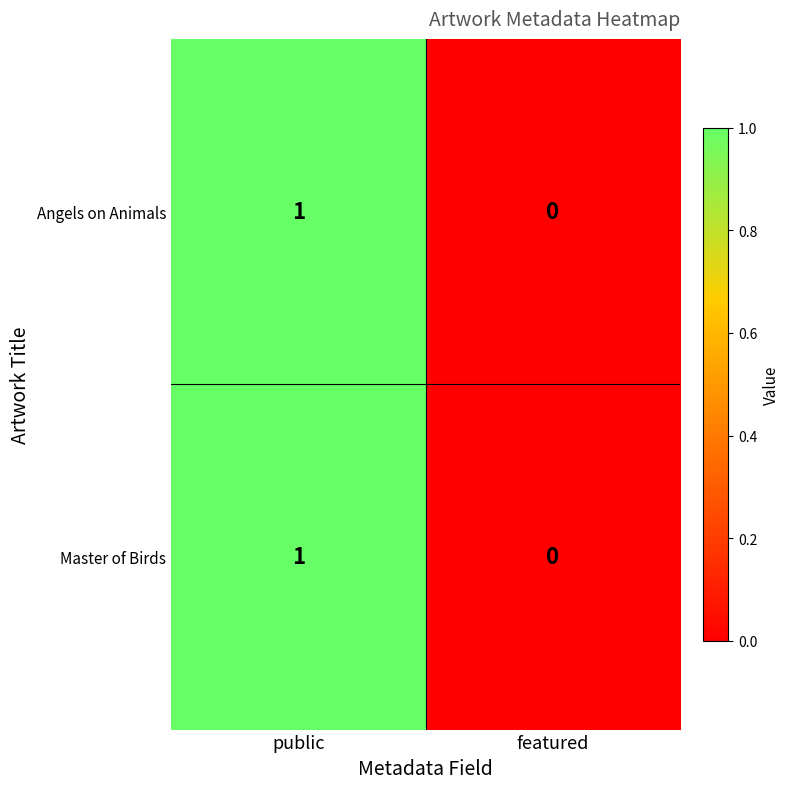

What is the maximum value shown in the chart?

1